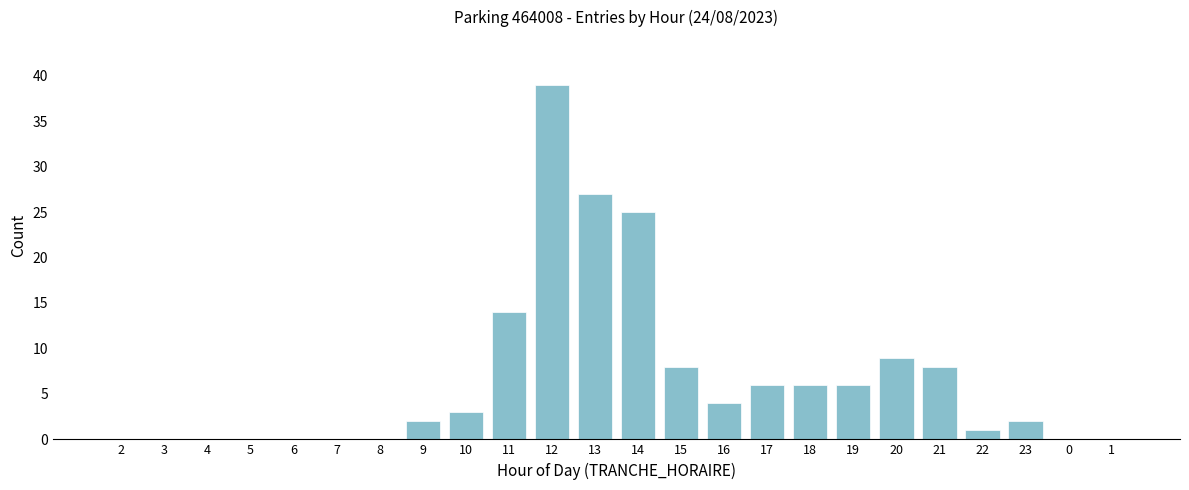

Reading right to left, what are all the values shown in this chart?

1=0	0=0	23=2	22=1	21=8	20=9	19=6	18=6	17=6	16=4	15=8	14=25	13=27	12=39	11=14	10=3	9=2	8=0	7=0	6=0	5=0	4=0	3=0	2=0